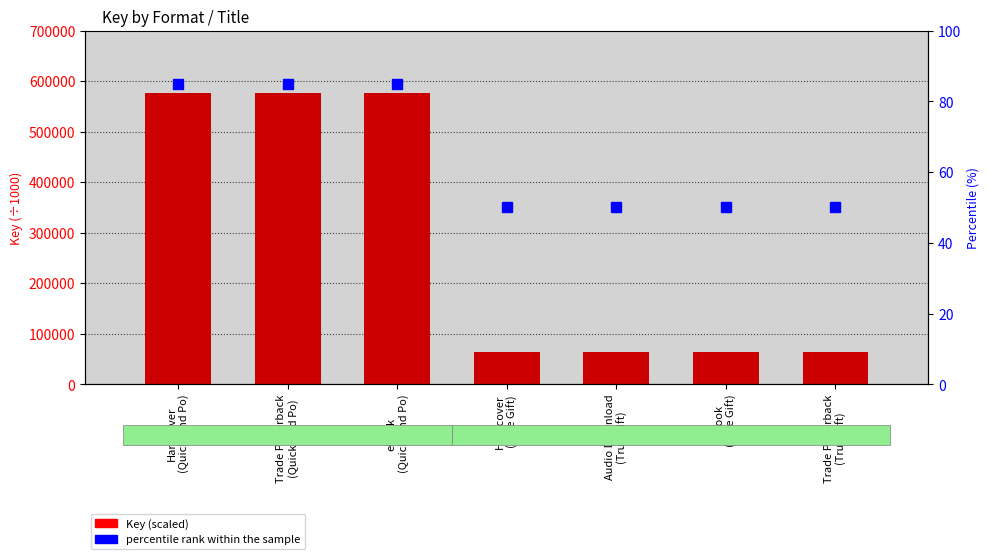

Where is percentile rank within the sample nearest to the value 67?

Hardcover
(True Gift)